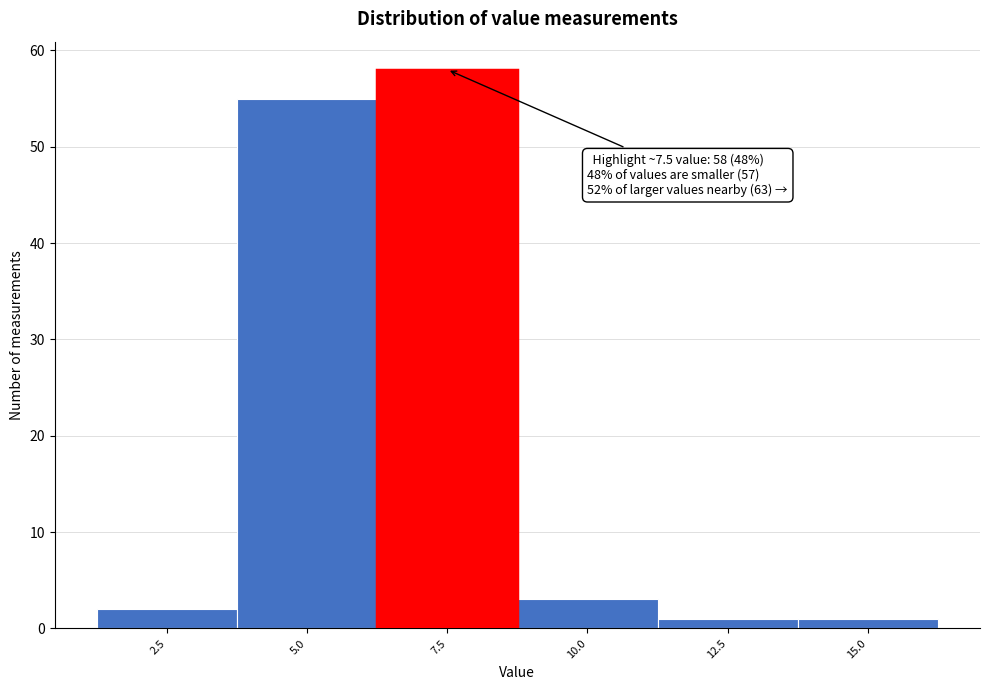

Reading right to left, list all the values displayed in this chart.

15.0=1	12.5=1	10.0=3	7.5=58	5.0=55	2.5=2